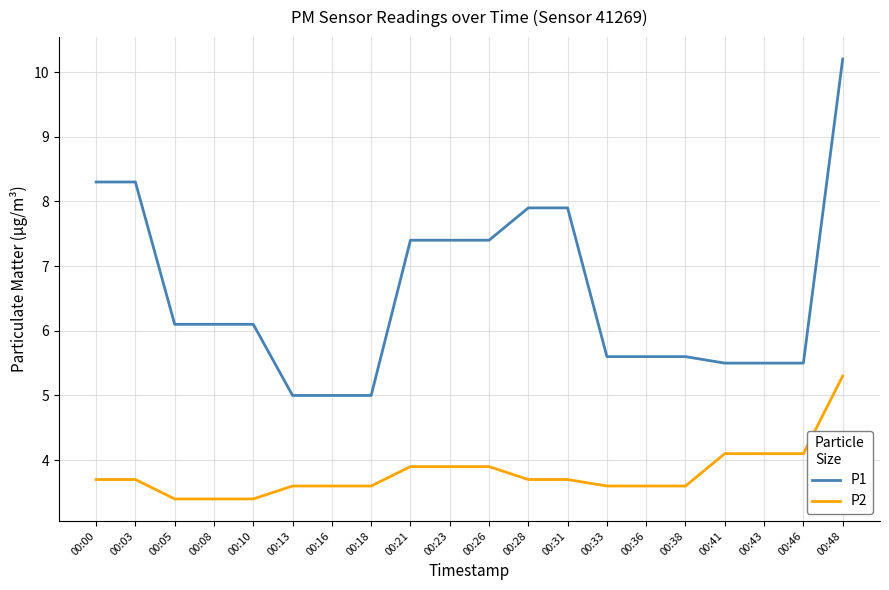

True or false: P2 has a value of 0.8 at 00:10.

False